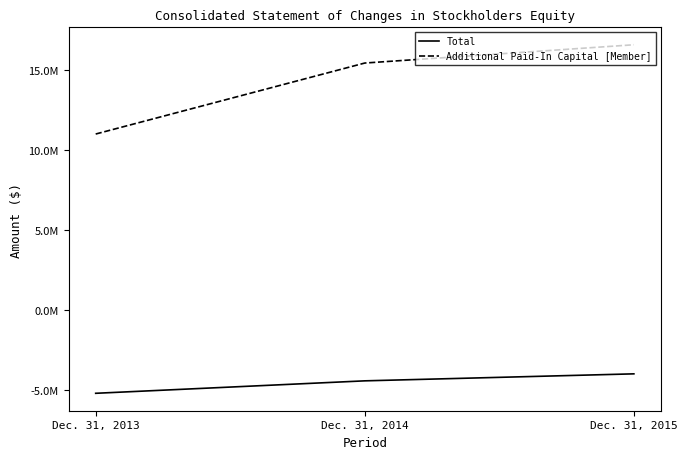

Is this an area chart (filled region under the line)?

No